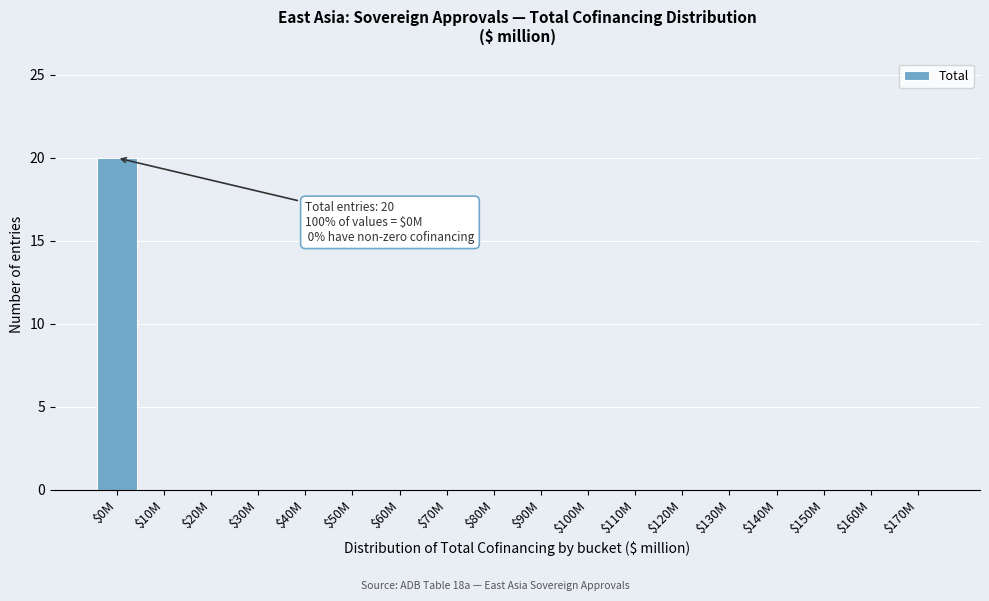

What is the sum of all values?

20